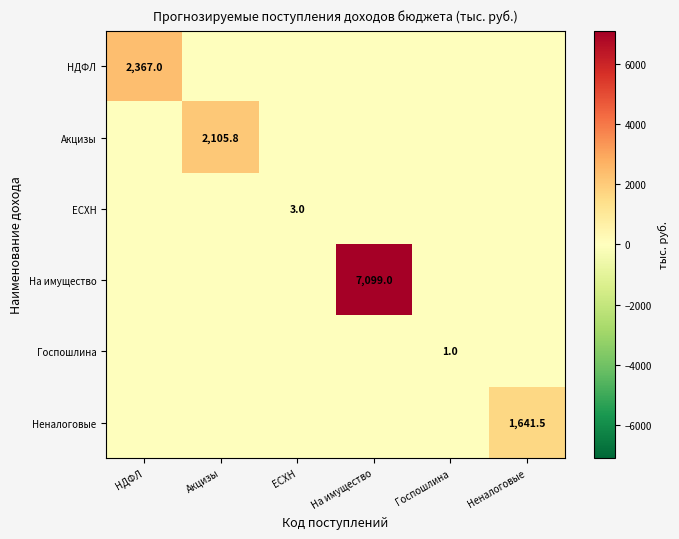

The value of На имущество at На имущество is 7099.0. True or false?

True